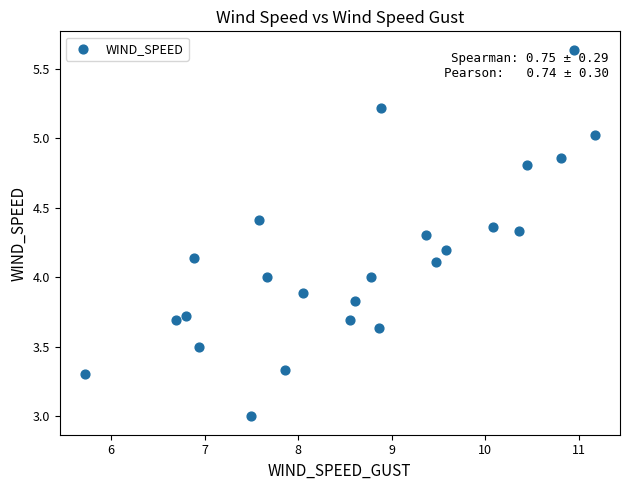

What is the range of Y values (max minus min)?

2.6